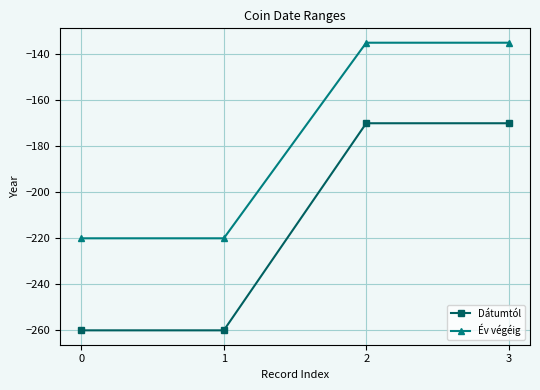

What is the difference between the Dátumtól values at 1 and 2?

90